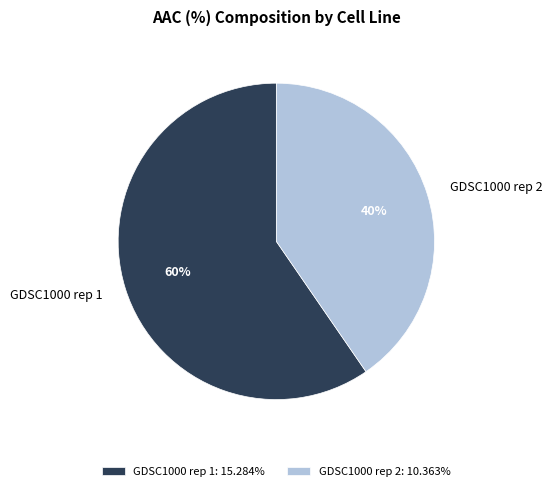

Between GDSC1000 rep 1 and GDSC1000 rep 2, which is larger?

GDSC1000 rep 1